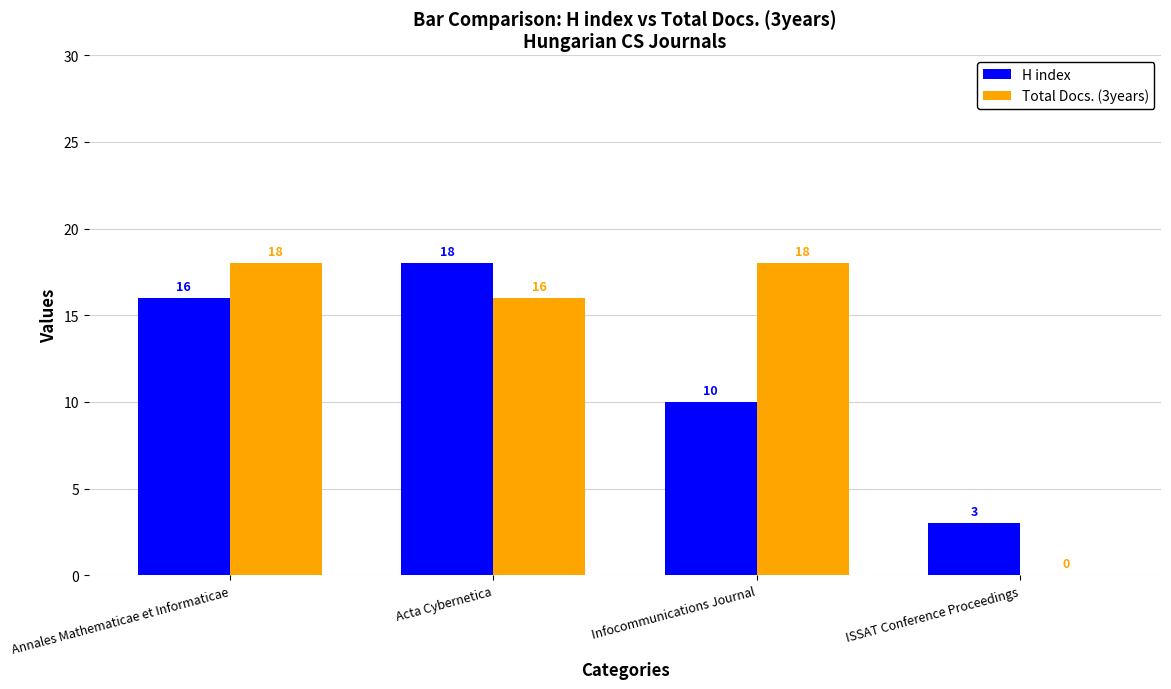

What is the total value across all series at Acta Cybernetica?

34